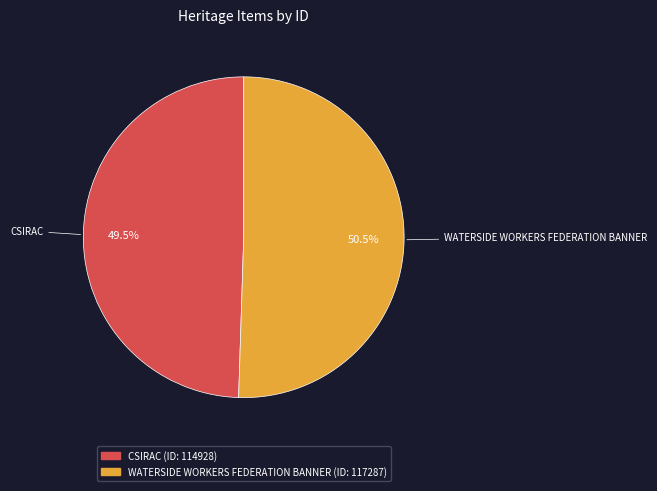

Is there a majority slice in this chart?

Yes